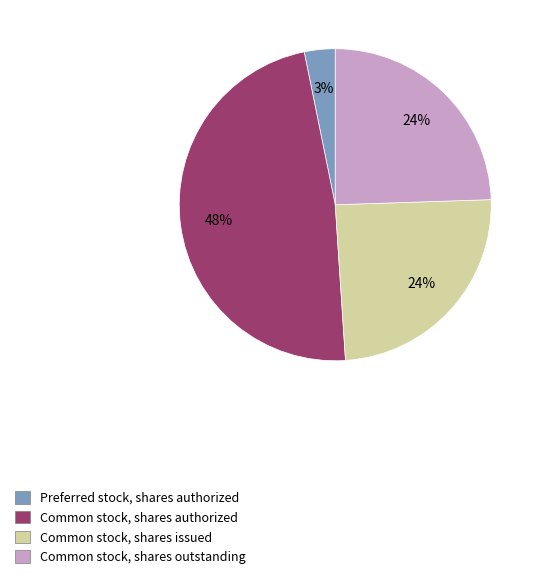

True or false: Common stock, shares authorized accounts for 48% of the total.

True